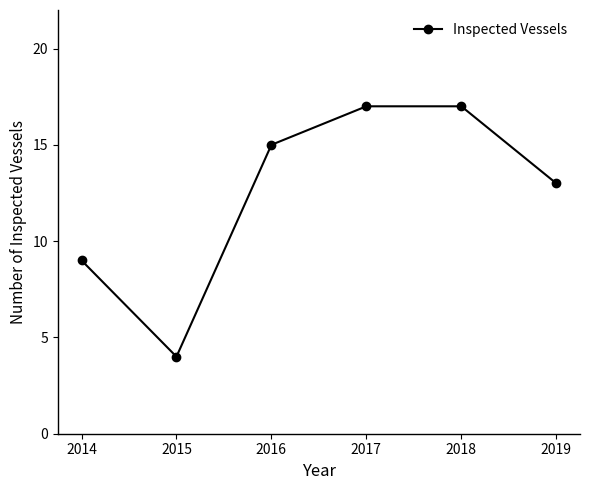

What is the greatest value displayed?

17